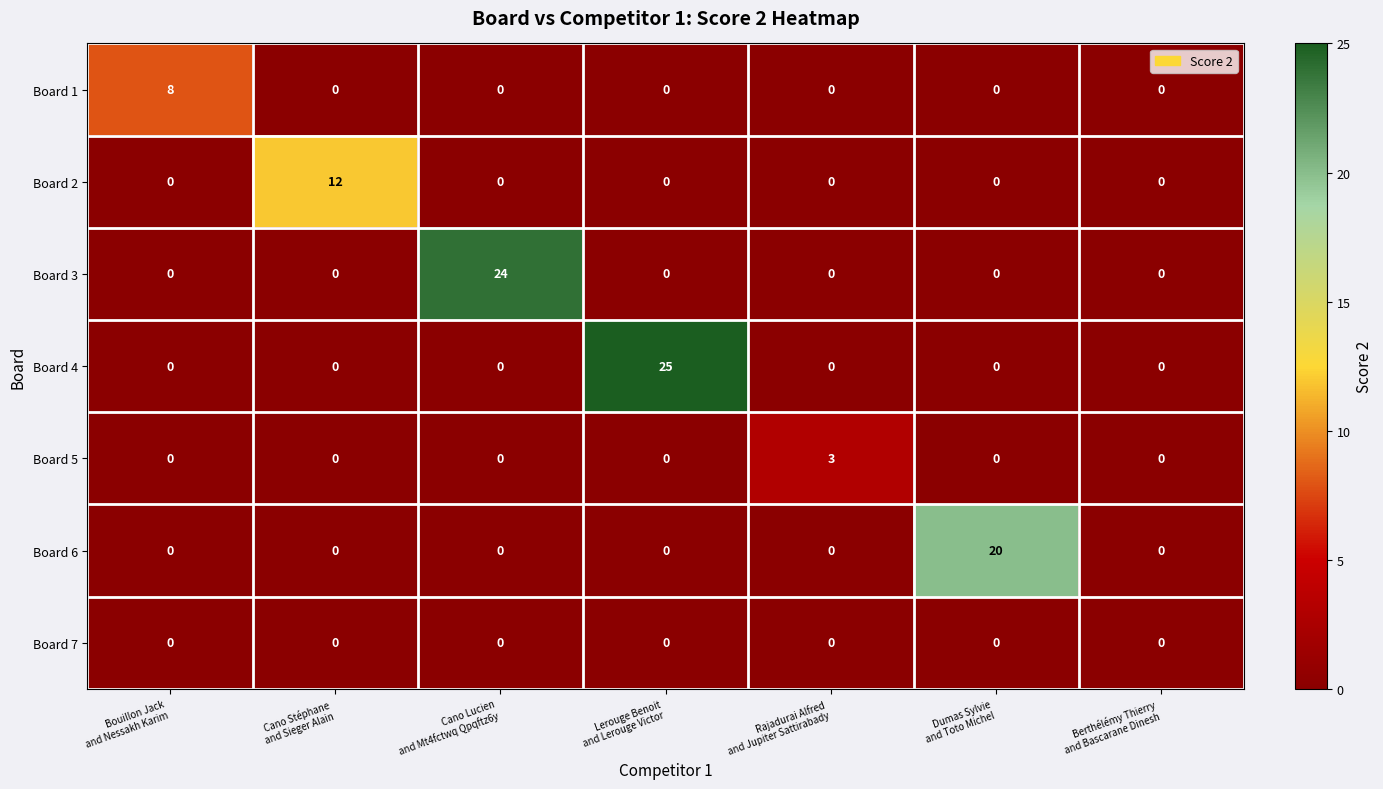

Which label corresponds to the largest value in the chart?

Lerouge Benoit
and Lerouge Victor